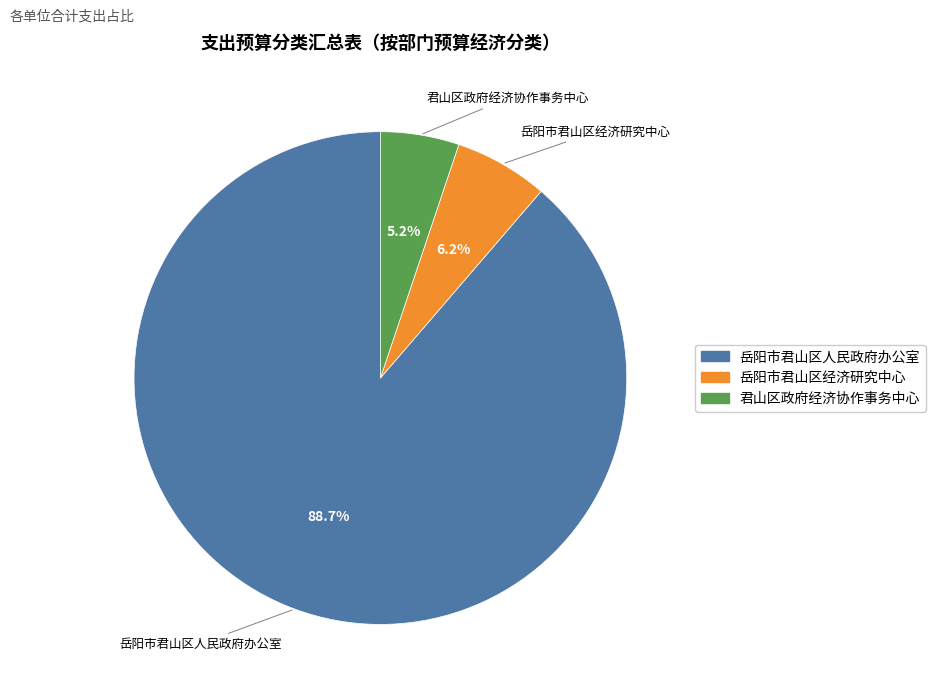

Rank the categories by value from lowest to highest.

君山区政府经济协作事务中心, 岳阳市君山区经济研究中心, 岳阳市君山区人民政府办公室